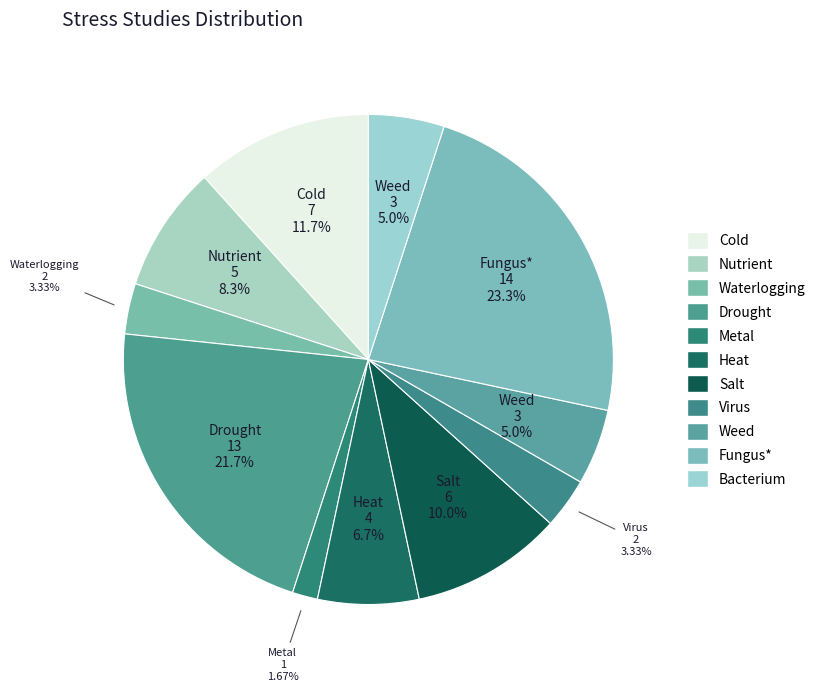

How many segments does this pie chart have?

11